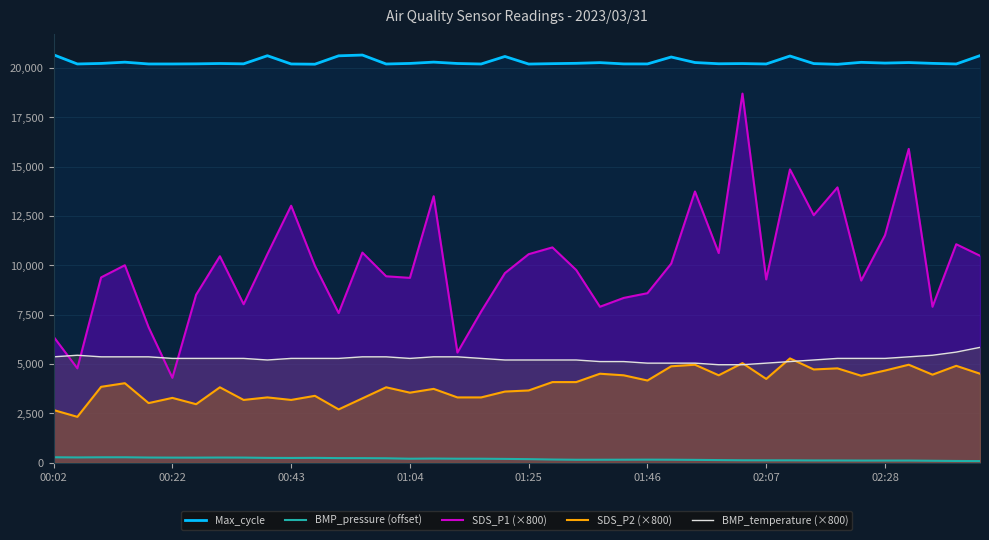

How many lines are shown in the chart?

5